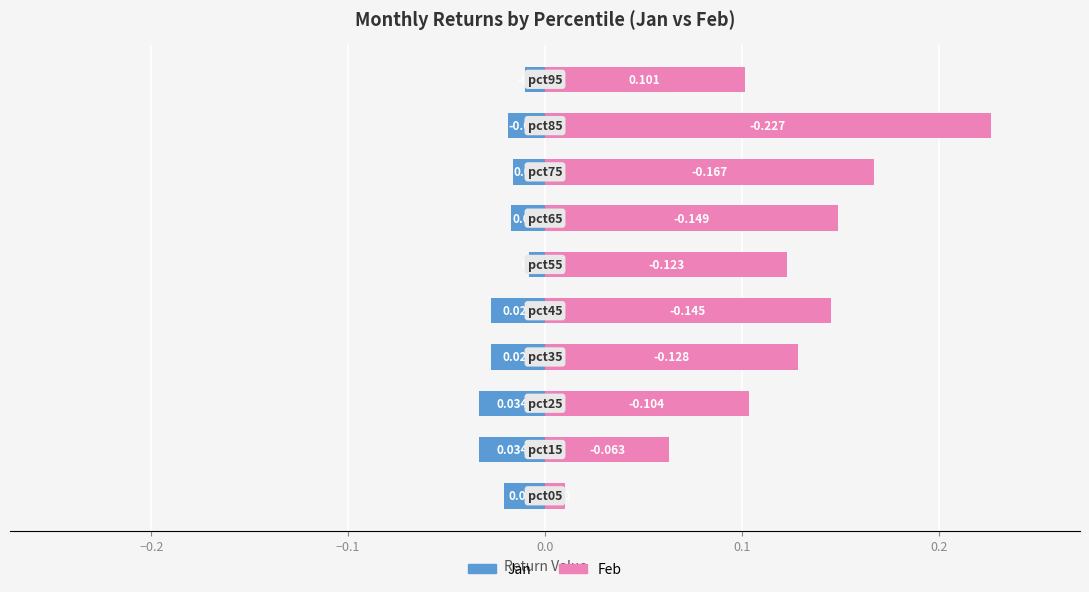

What are all the series names shown in the legend?

Jan, Feb